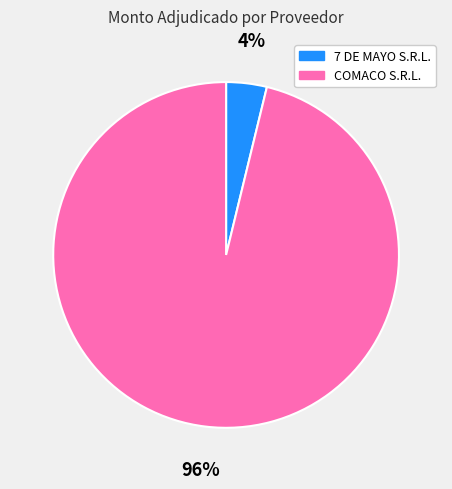

To the nearest percent, what is the combined percentage of COMACO S.R.L. and 7 DE MAYO S.R.L.?

100%